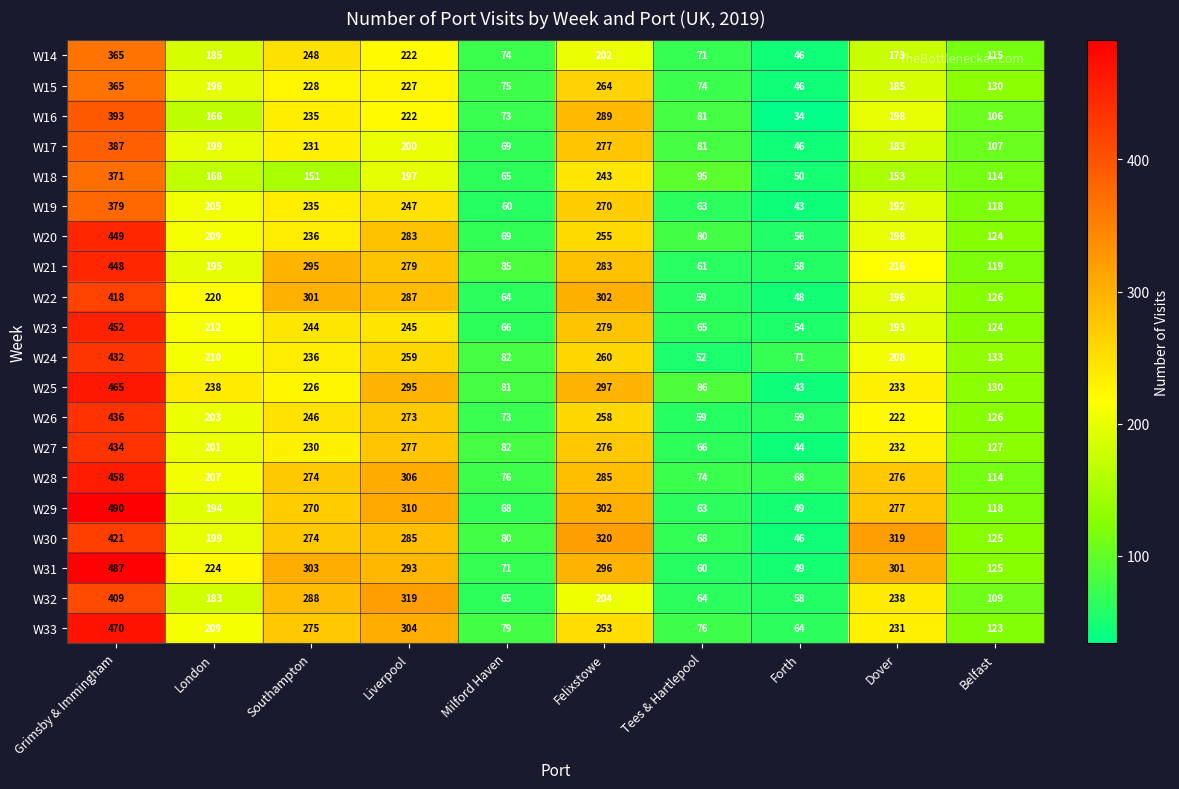

What is the difference between the maximum and minimum values in the W19 series?

336